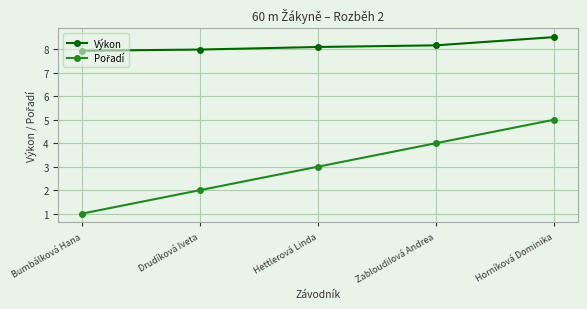

What is the total value across all series at Zabloudilová Andrea?

12.2